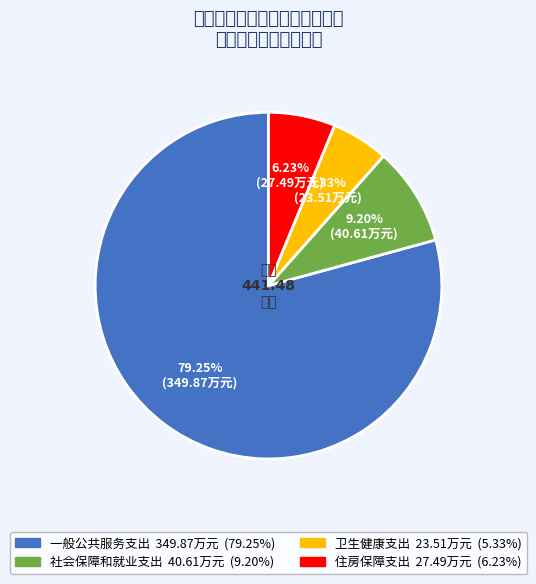

To the nearest percent, what portion does 一般公共服务支出 represent?

79%